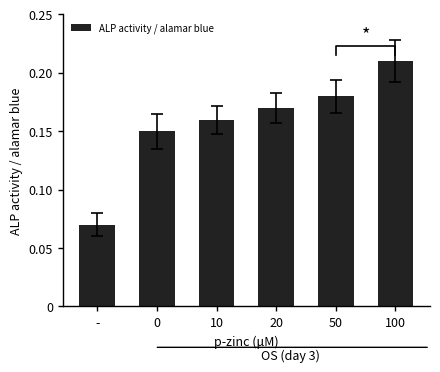

What is the label of the 3rd bar from the right?

20